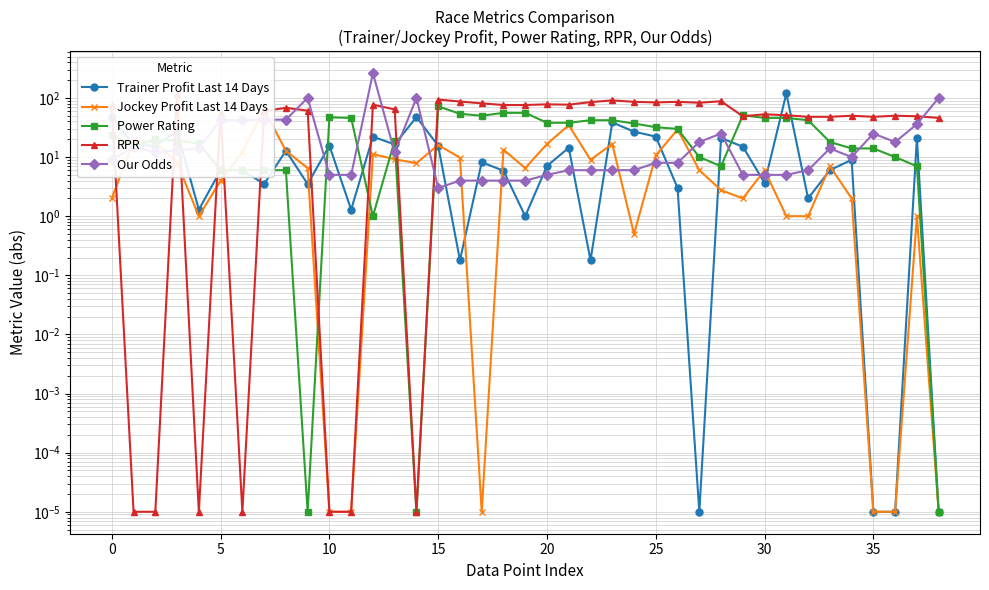

What is the difference between the maximum and minimum values in the RPR series?

118.0